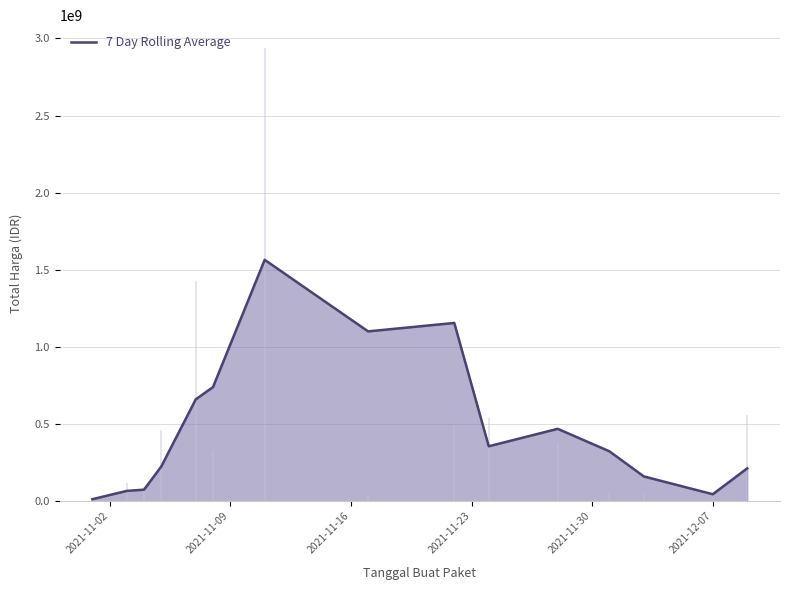

What is the maximum value for 7 Day Rolling Average?

1564651713.3